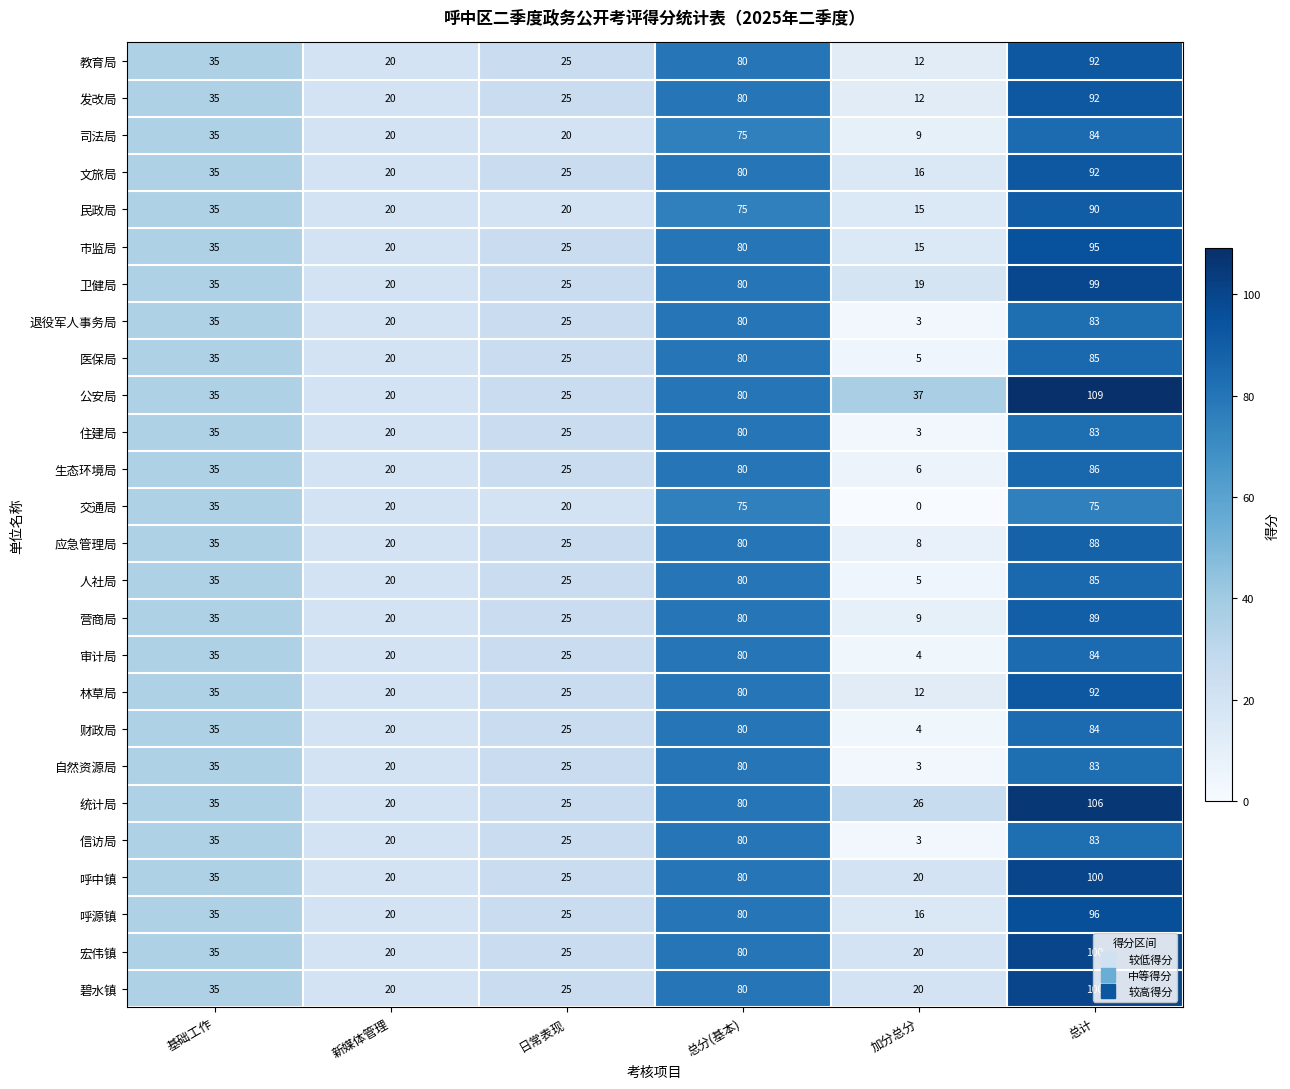

Where is 公安局 nearest to the value 64?

总分(基本)